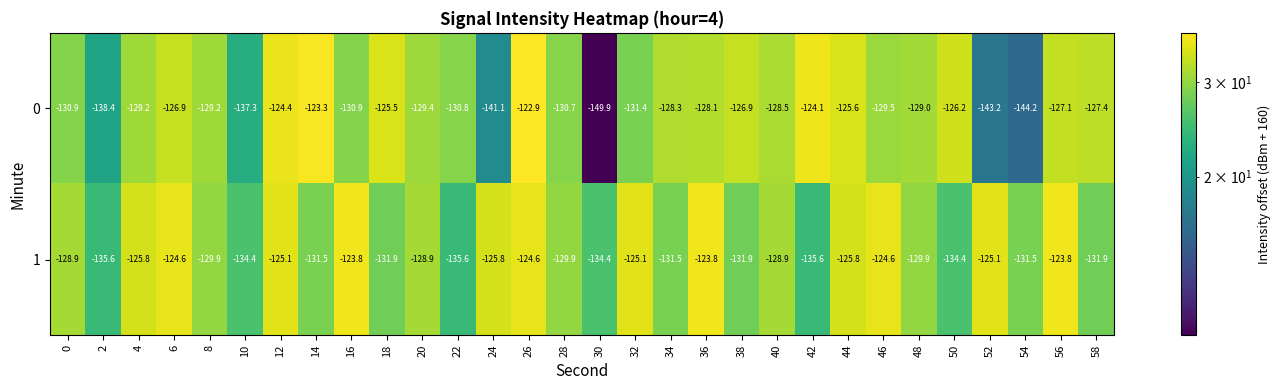

At which label is 0 closest to -136?

10